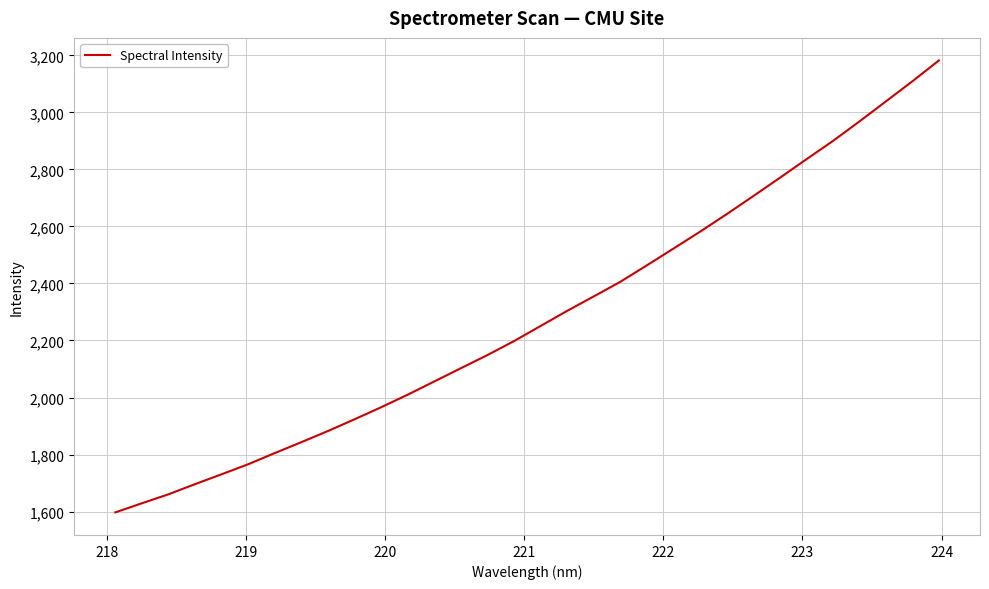

What is the difference between the maximum and second lowest values?

1553.3